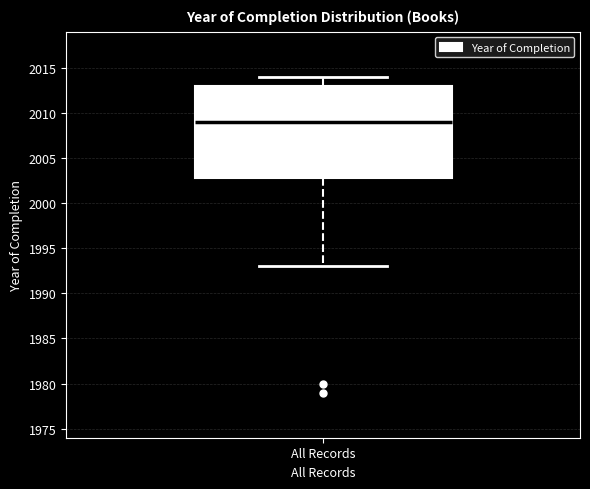

Read this box plot against the y-axis: the position of the median line, the range covered by the box, and the ends of both whiskers. The values are not printed on the chart, so give them approximately, as read against the axis.

median 2009, box 2003 to 2013, whiskers 1993 to 2014